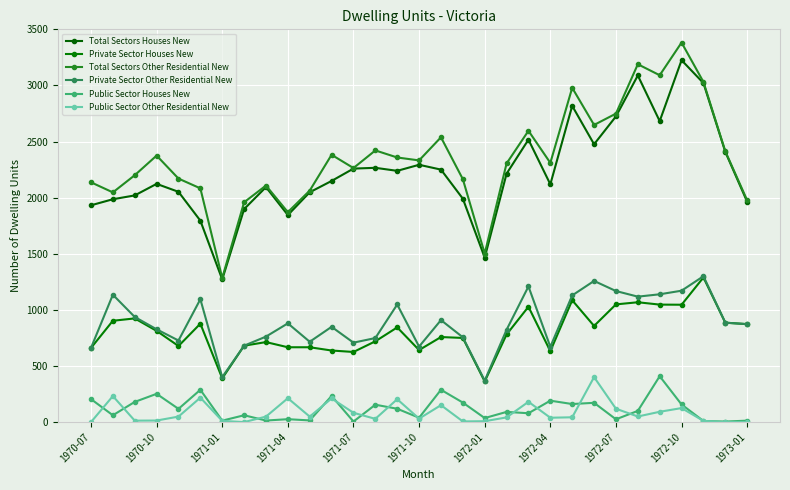

Does the chart display data point markers on the line(s)?

Yes